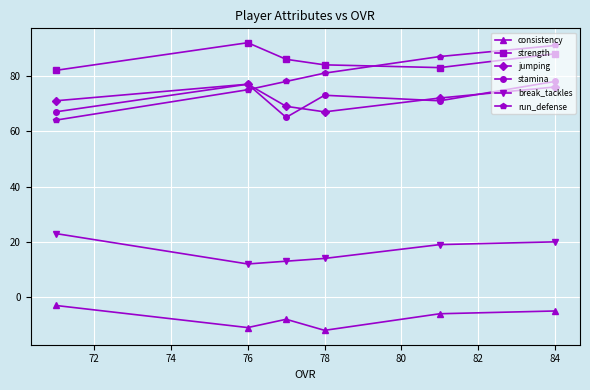

True or false: break_tackles and stamina cross at least once.

False